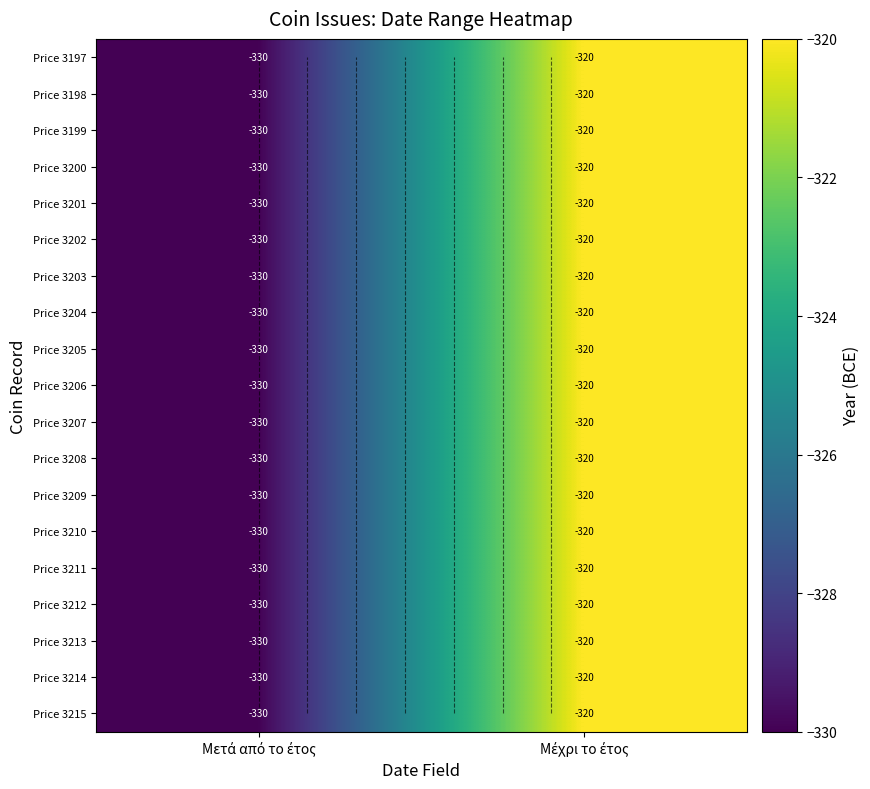

What is the difference between the maximum and minimum values in the Price 3204 series?

10